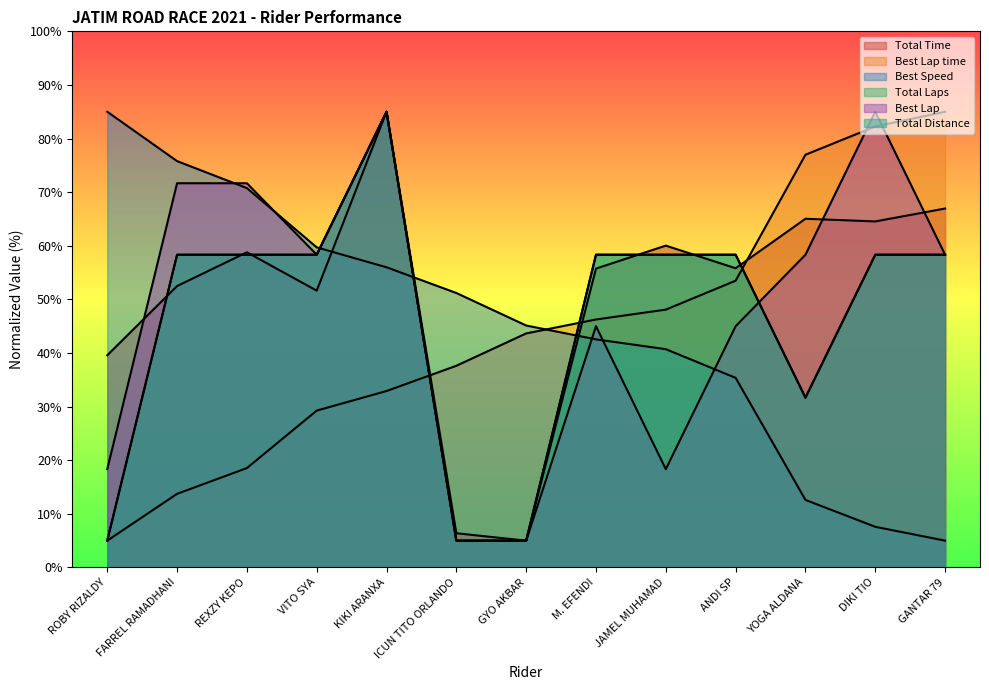

What is the difference between the highest and lowest values at GYO AKBAR?

40.1